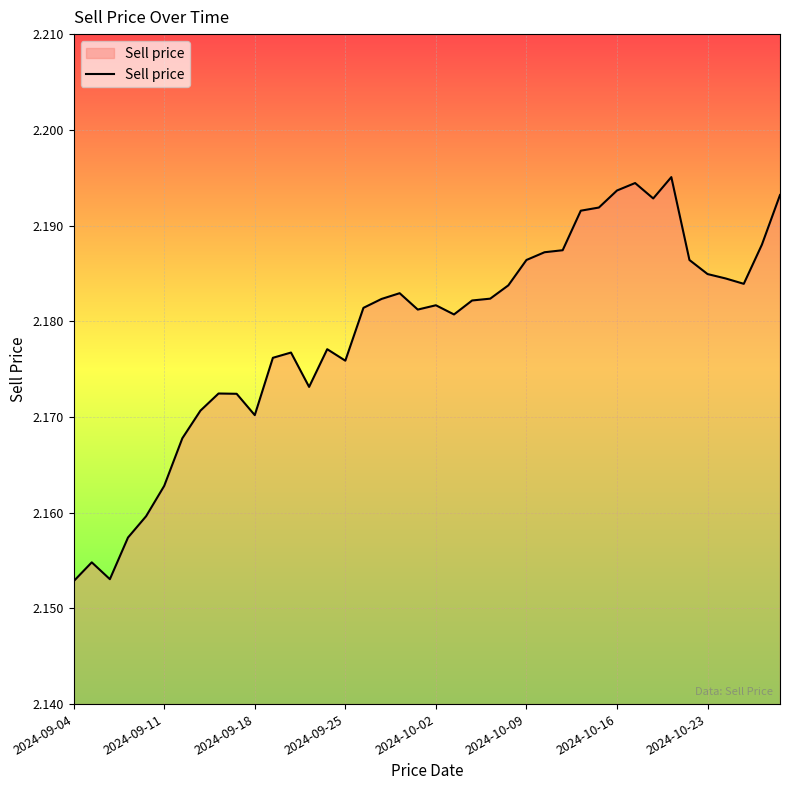

Count the number of categories in the chart.

40